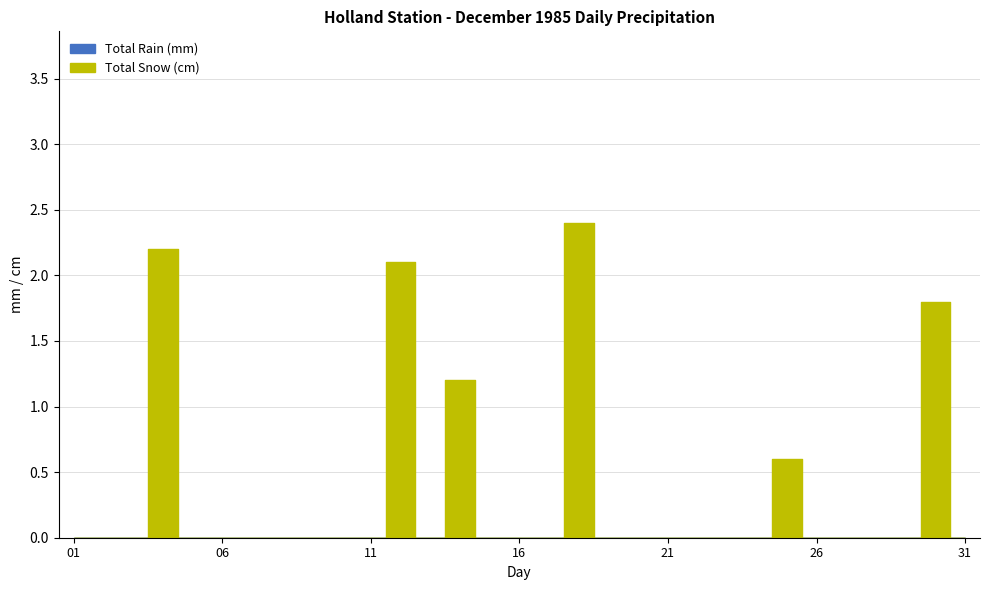

What is the difference between the maximum and minimum values in the Total Snow (cm) series?

2.4